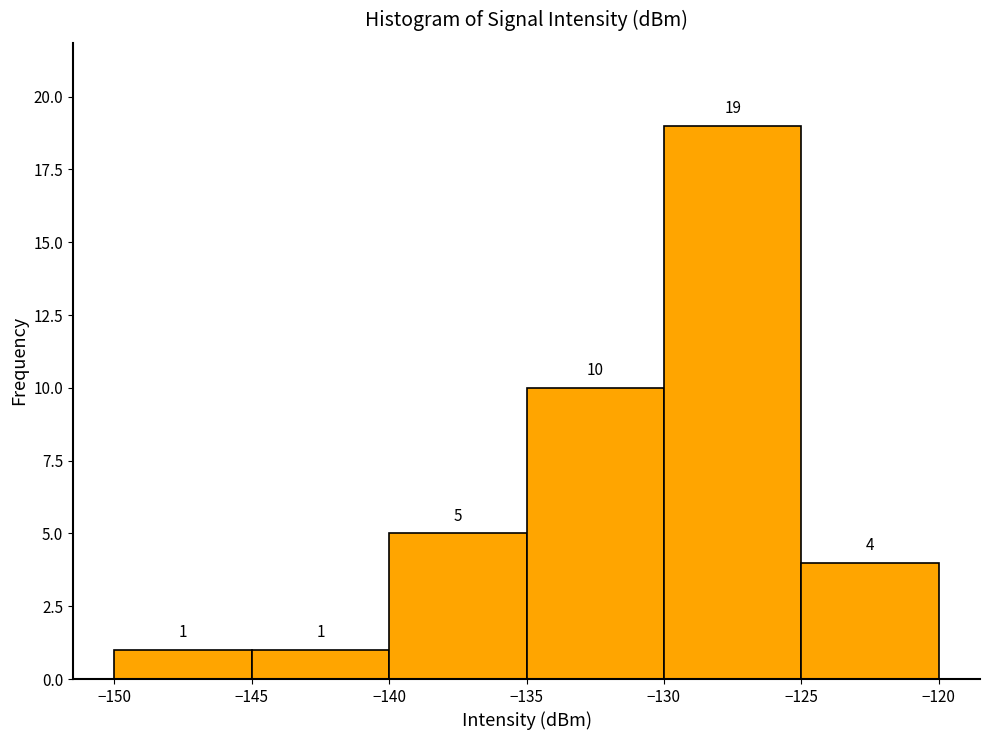

Reading left to right, list every bar in this chart as the range it spans on the x-axis followed by its height.

-150 to -145: 1
-145 to -140: 1
-140 to -135: 5
-135 to -130: 10
-130 to -125: 19
-125 to -120: 4